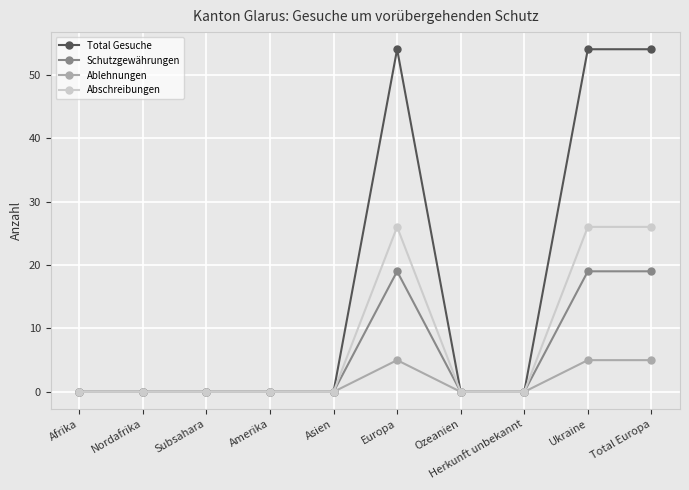

Which series changed the most between Subsahara and Ukraine?

Total Gesuche